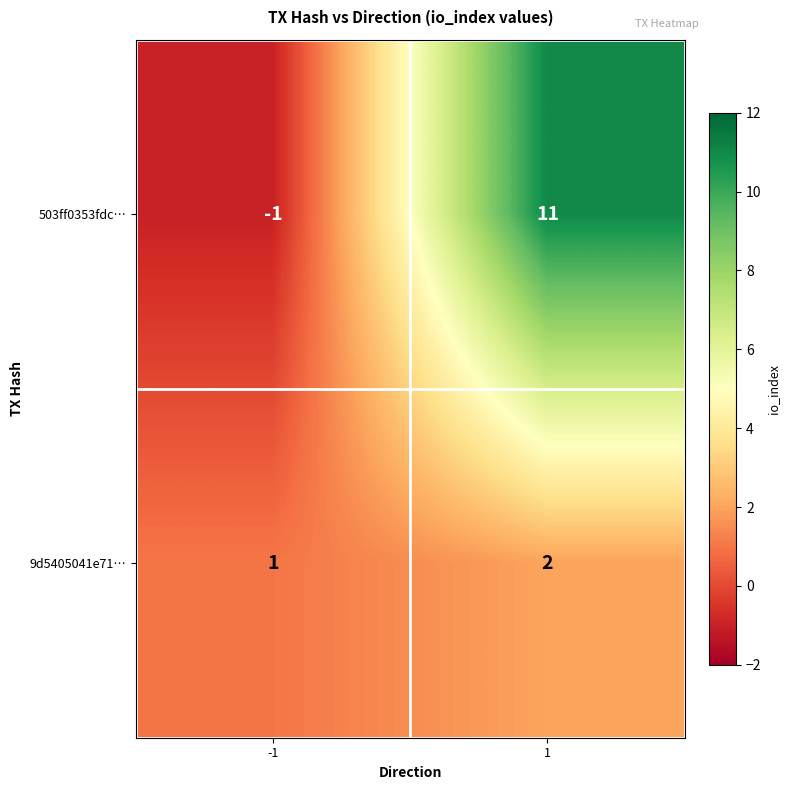

The 503ff0353fdc… series shows 11 at 1. True or false?

True